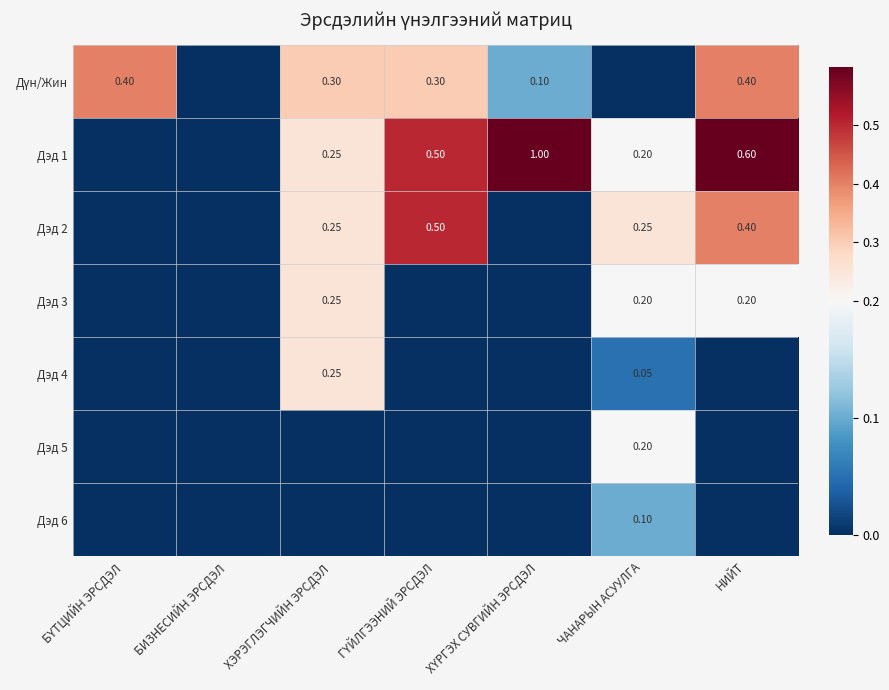

At which category is the sum across all series the highest?

НИЙТ